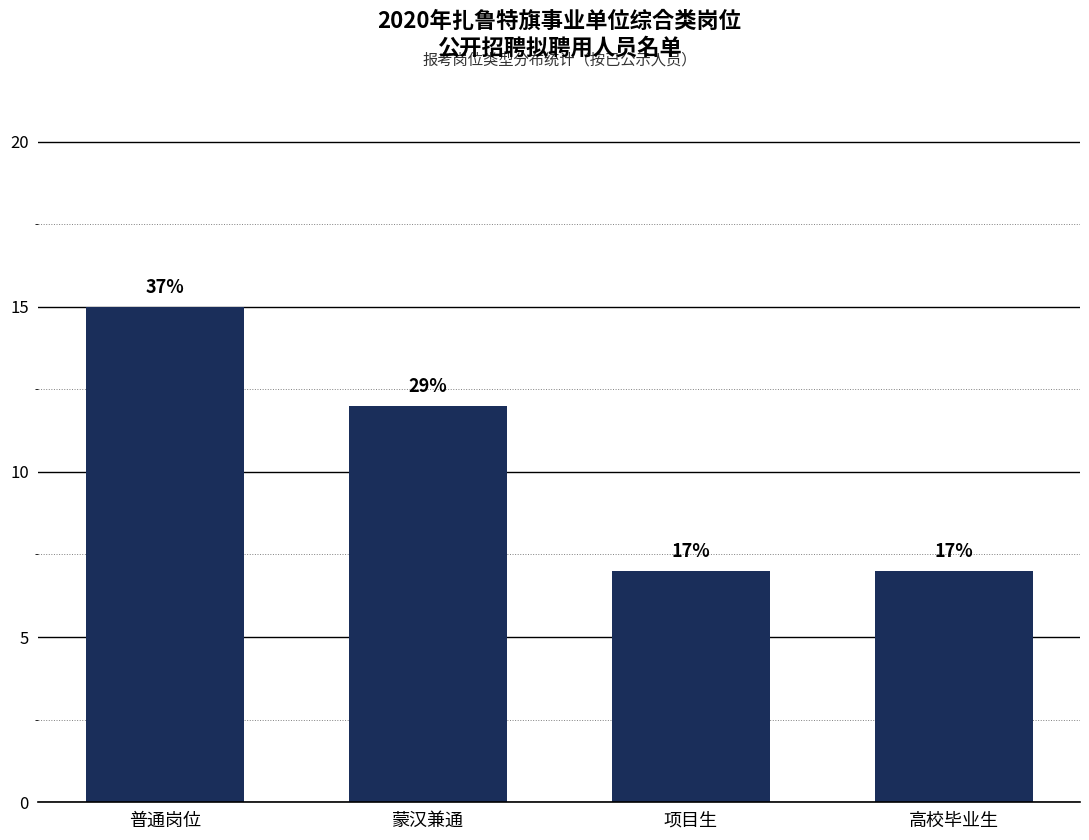

Are the bars horizontal?

No